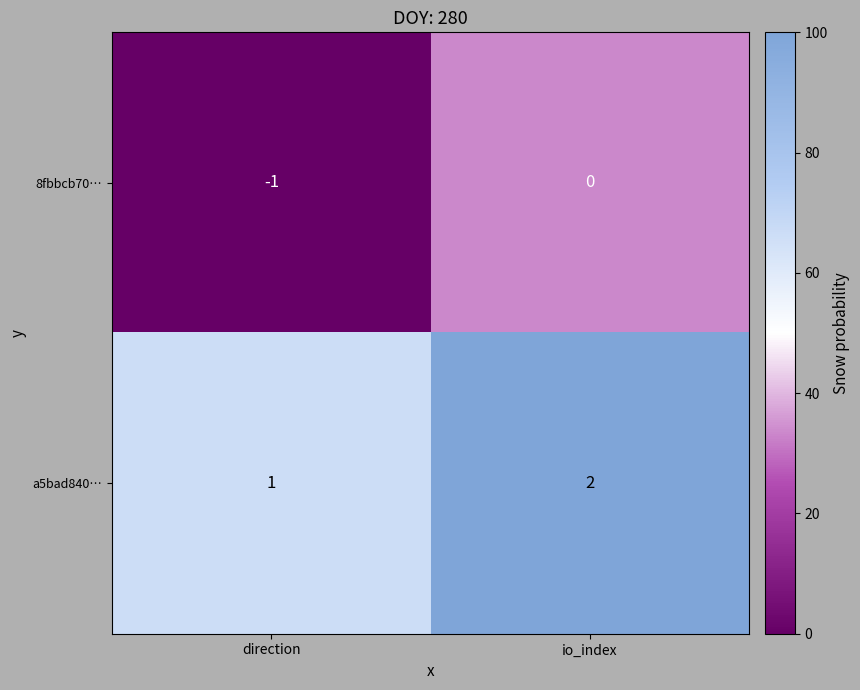

What is the sum of all a5bad840… values?

3